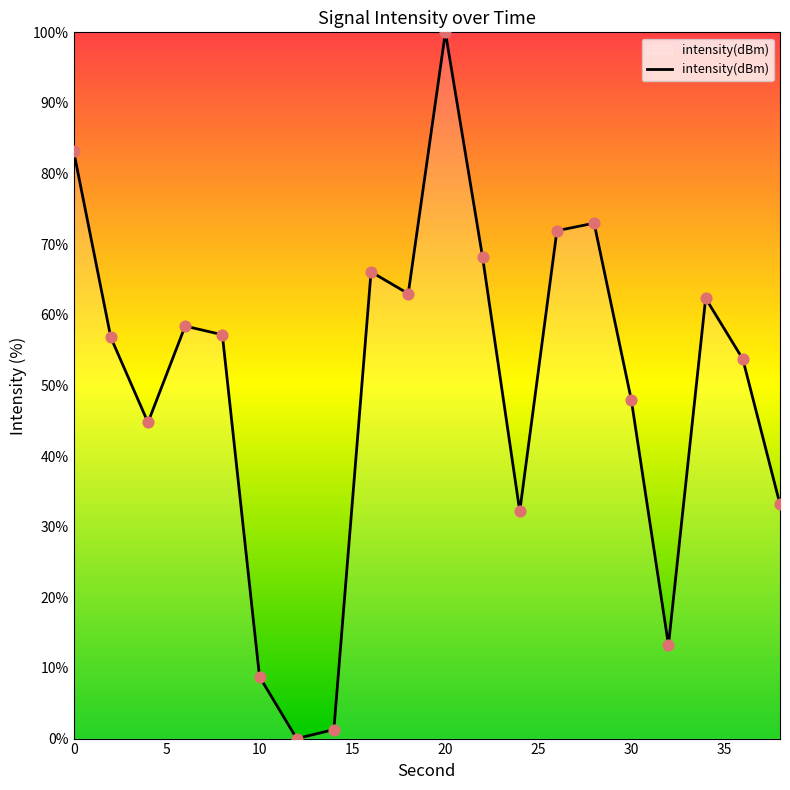

What is the maximum value shown in the chart?

100.0